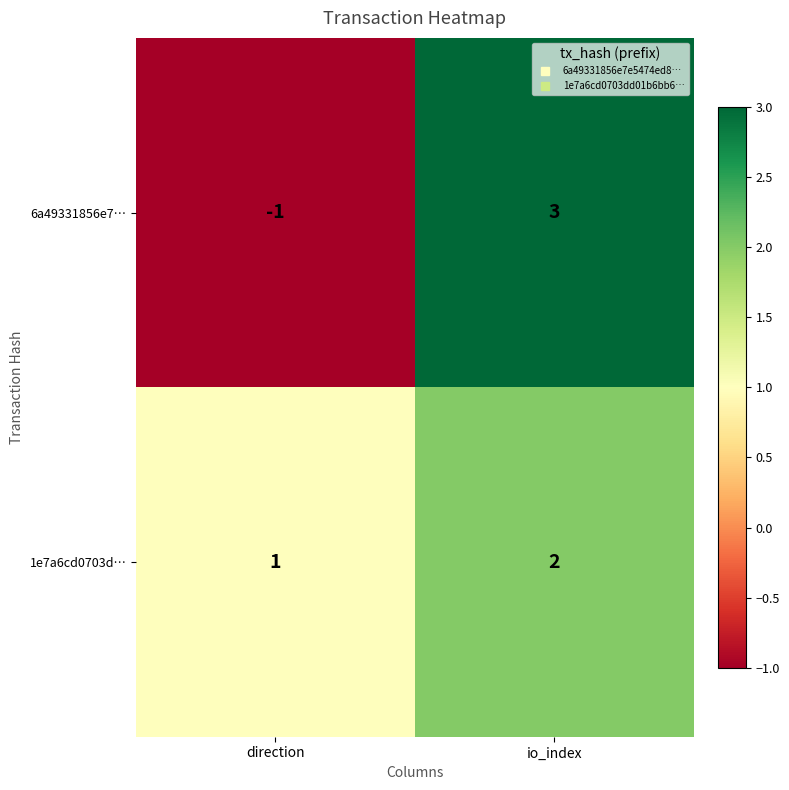

What is the difference between the 6a49331856e7… values at direction and io_index?

4